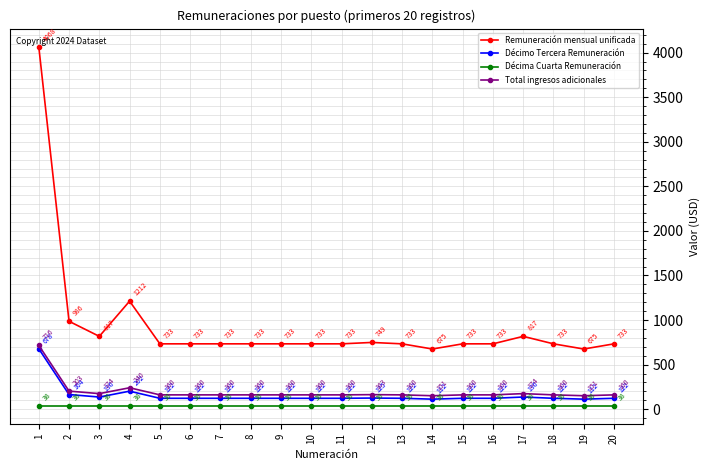

True or false: Remuneración mensual unificada and Décimo Tercera Remuneración cross at least once.

False